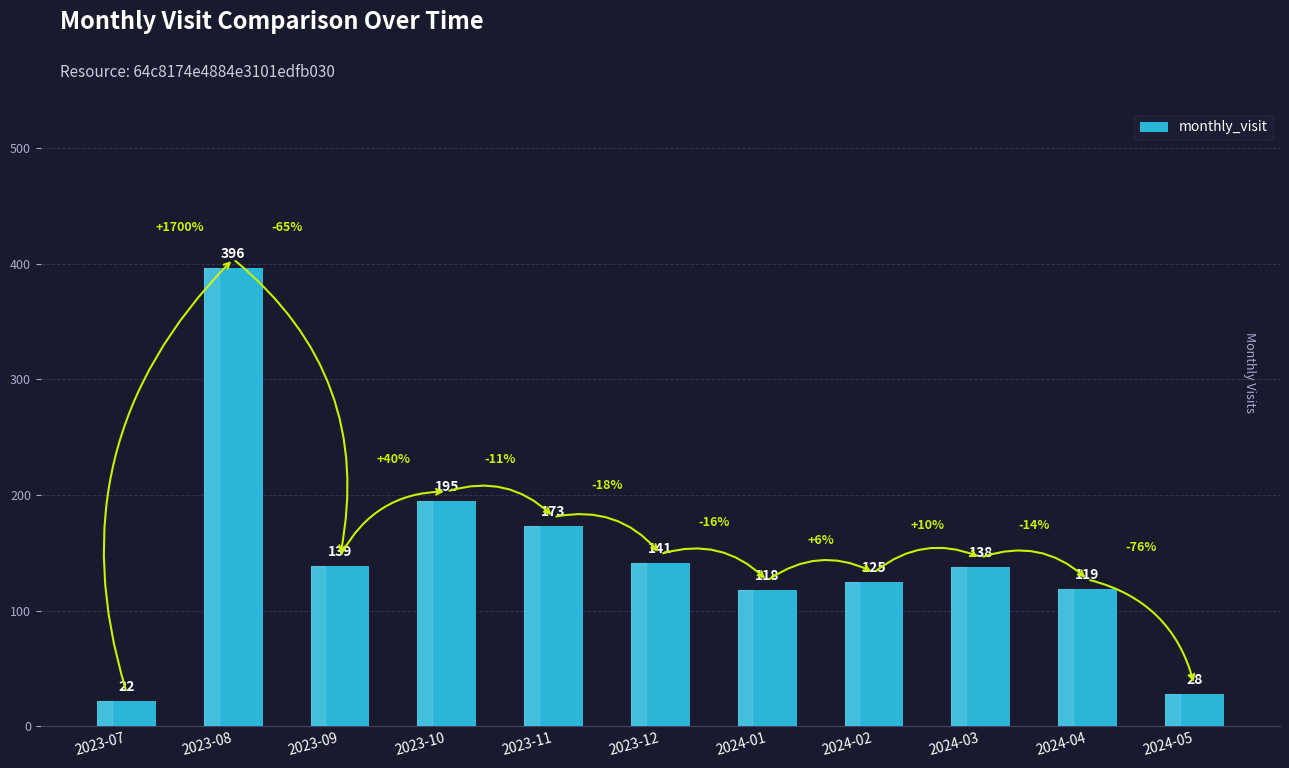

Reading right to left, extract all data points from this chart.

28	119	138	125	118	141	173	195	139	396	22